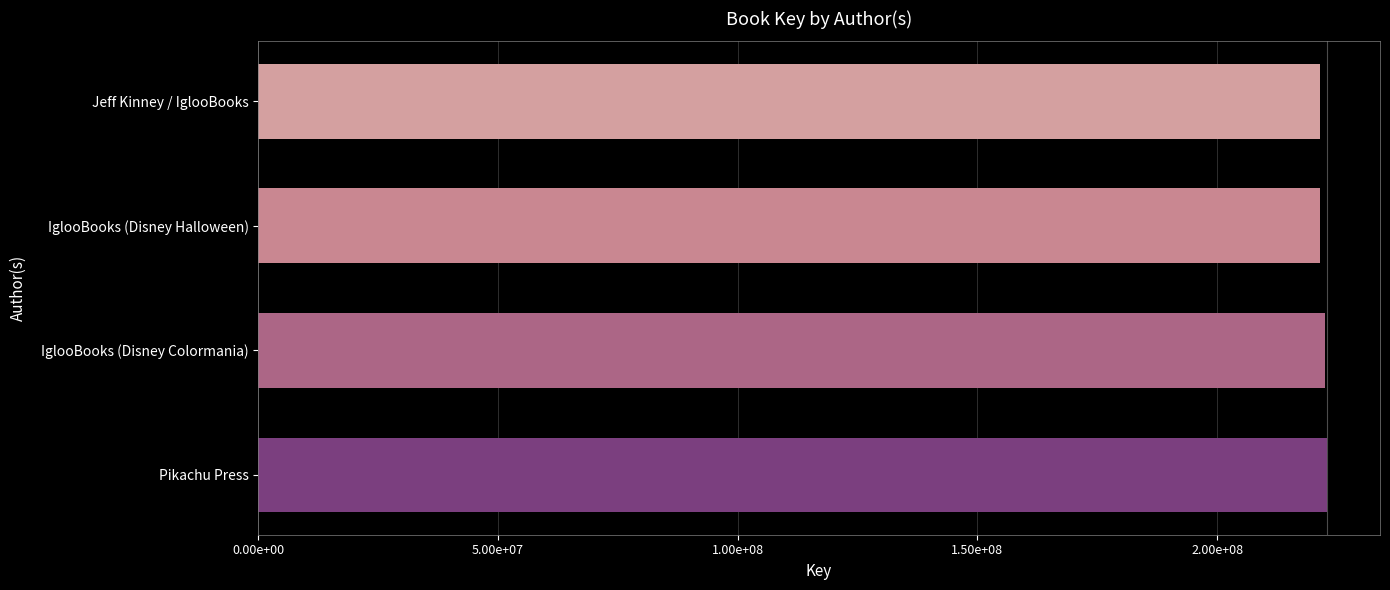

What is the average value?

222056019